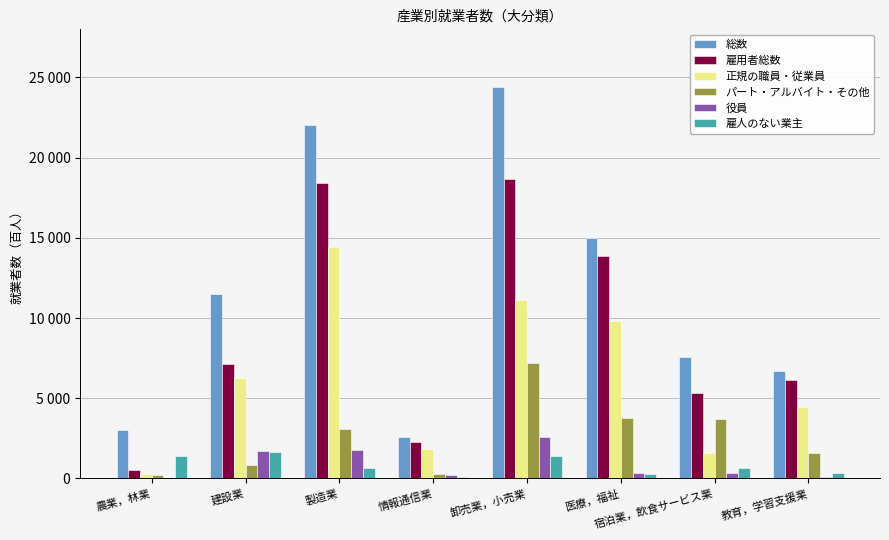

What is the spread (max minus min) of values at 情報通信業?

2463